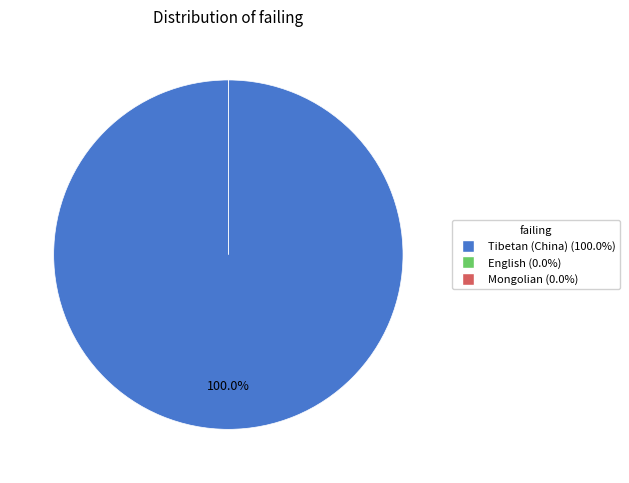

Does Tibetan (China) represent more than half of the total?

Yes